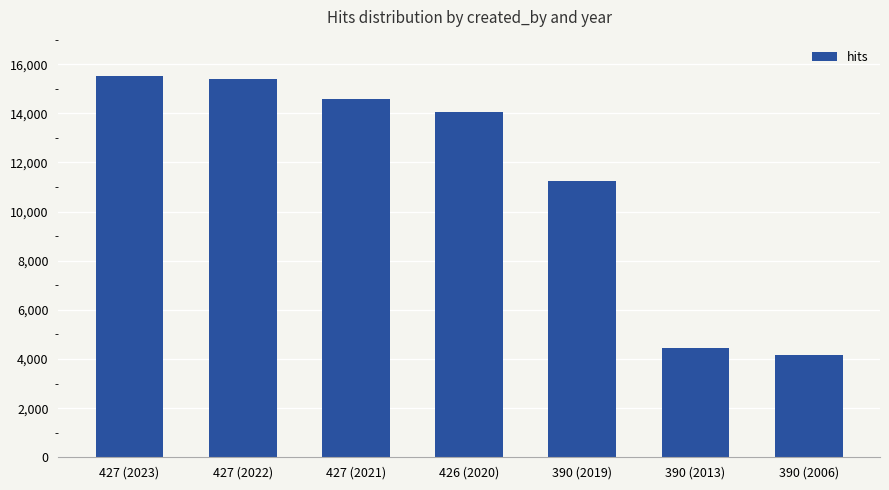

The chart shows a value of 14040 at 426 (2020). True or false?

True